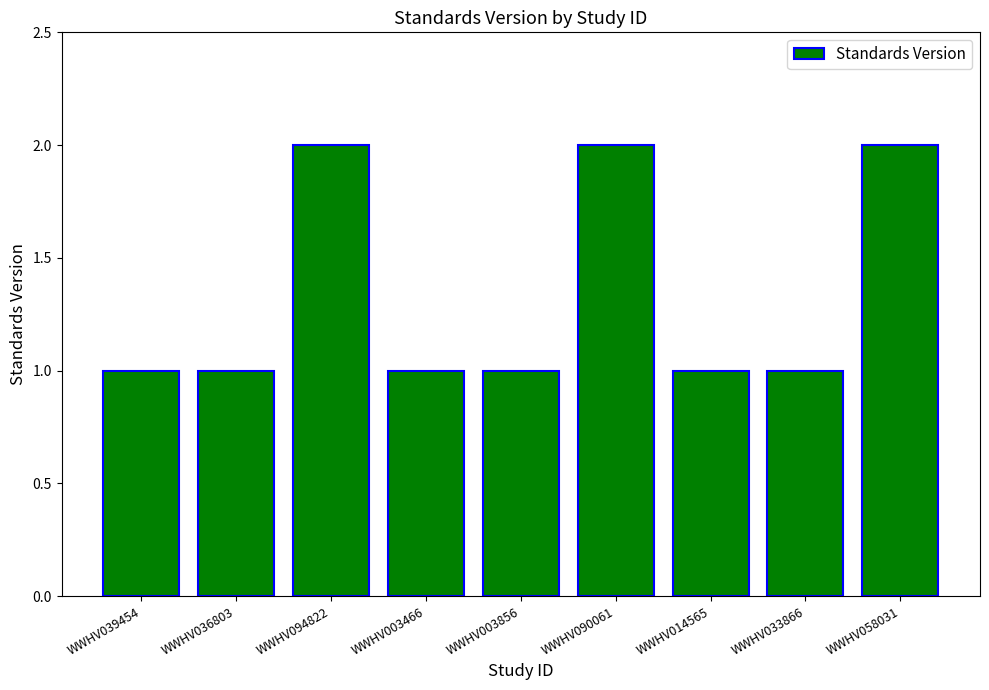

What is the label of the 4th bar from the left?

WWHV003466